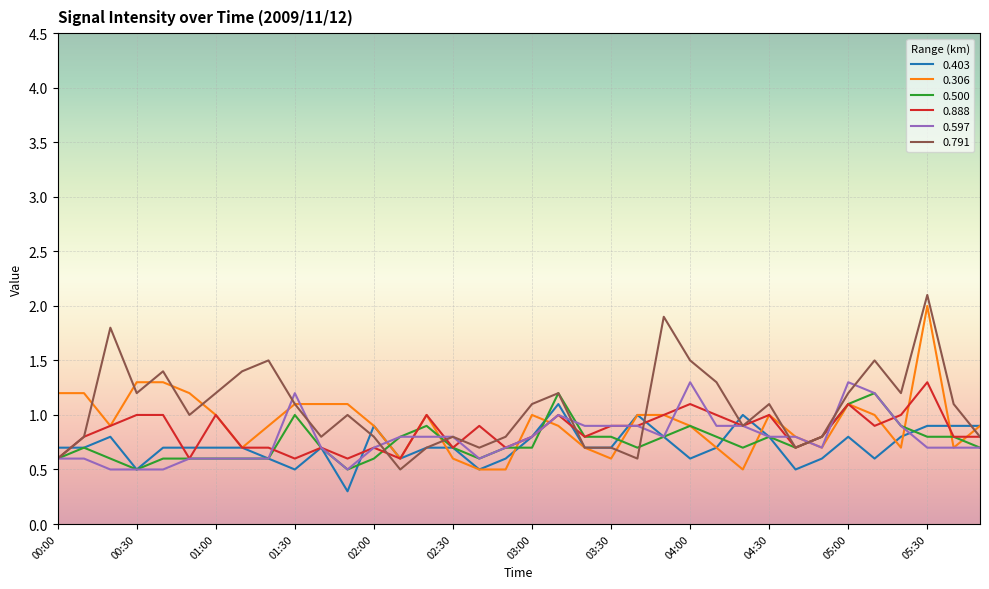

What is the maximum value for 0.306?

2.0